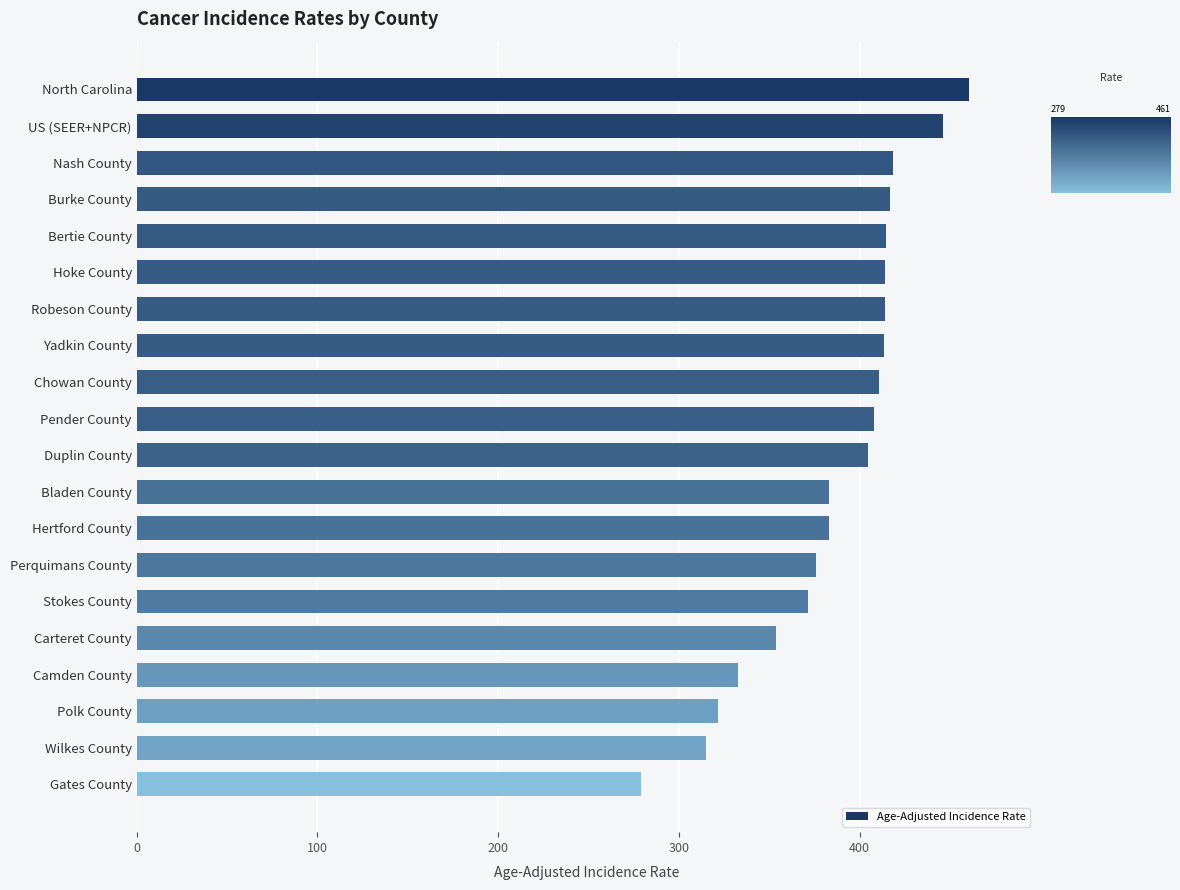

Between Wilkes County and US (SEER+NPCR), which is larger?

US (SEER+NPCR)